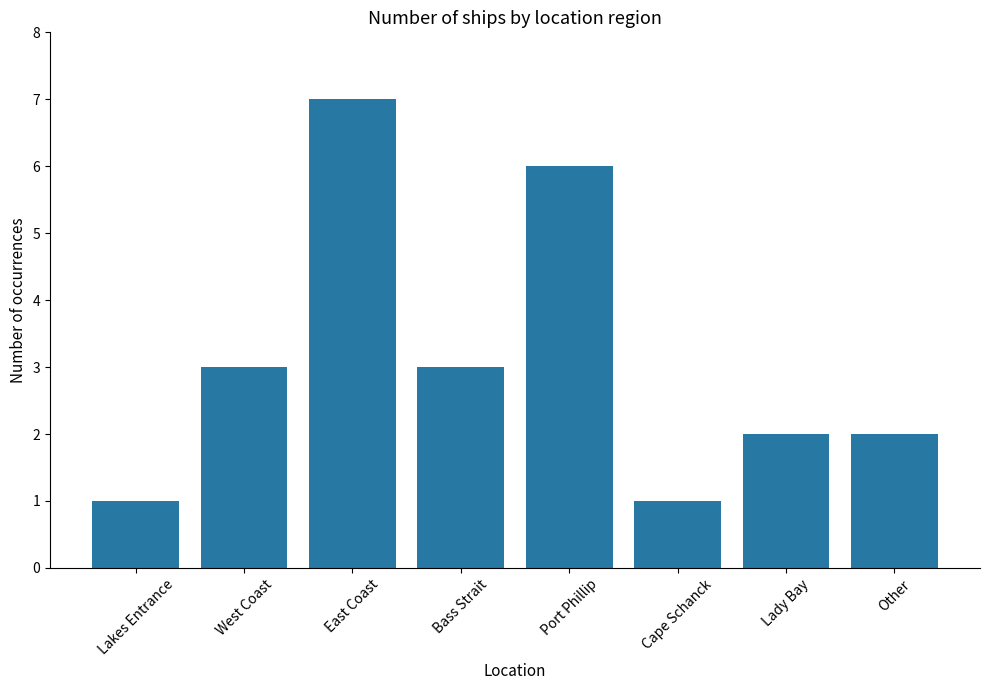

What is the value of the 4th bar from the left?

3